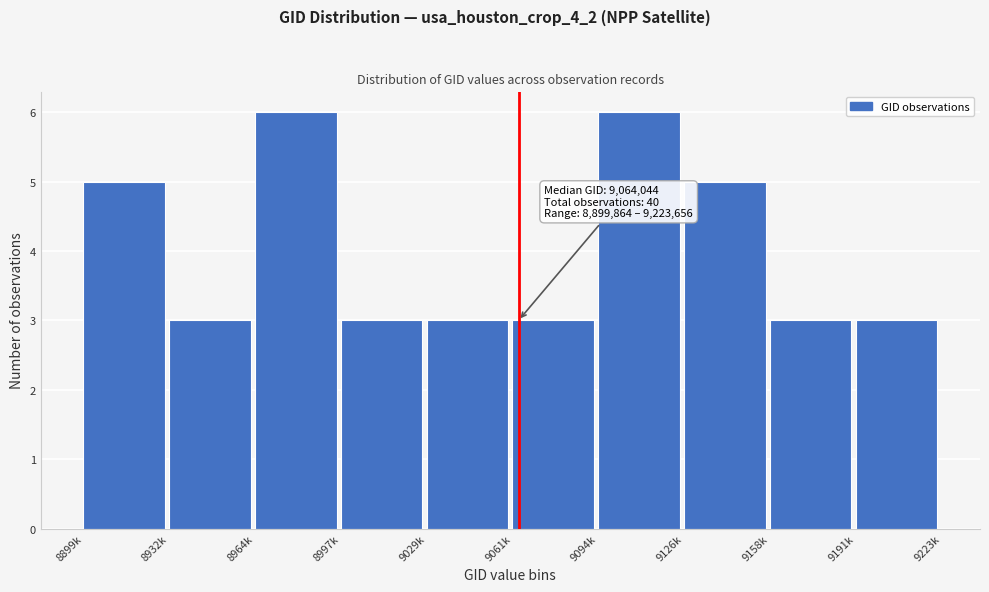

Reading right to left, what are all the values shown in this chart?

9191k=3	9158k=3	9126k=5	9094k=6	9061k=3	9029k=3	8997k=3	8964k=6	8932k=3	8899k=5